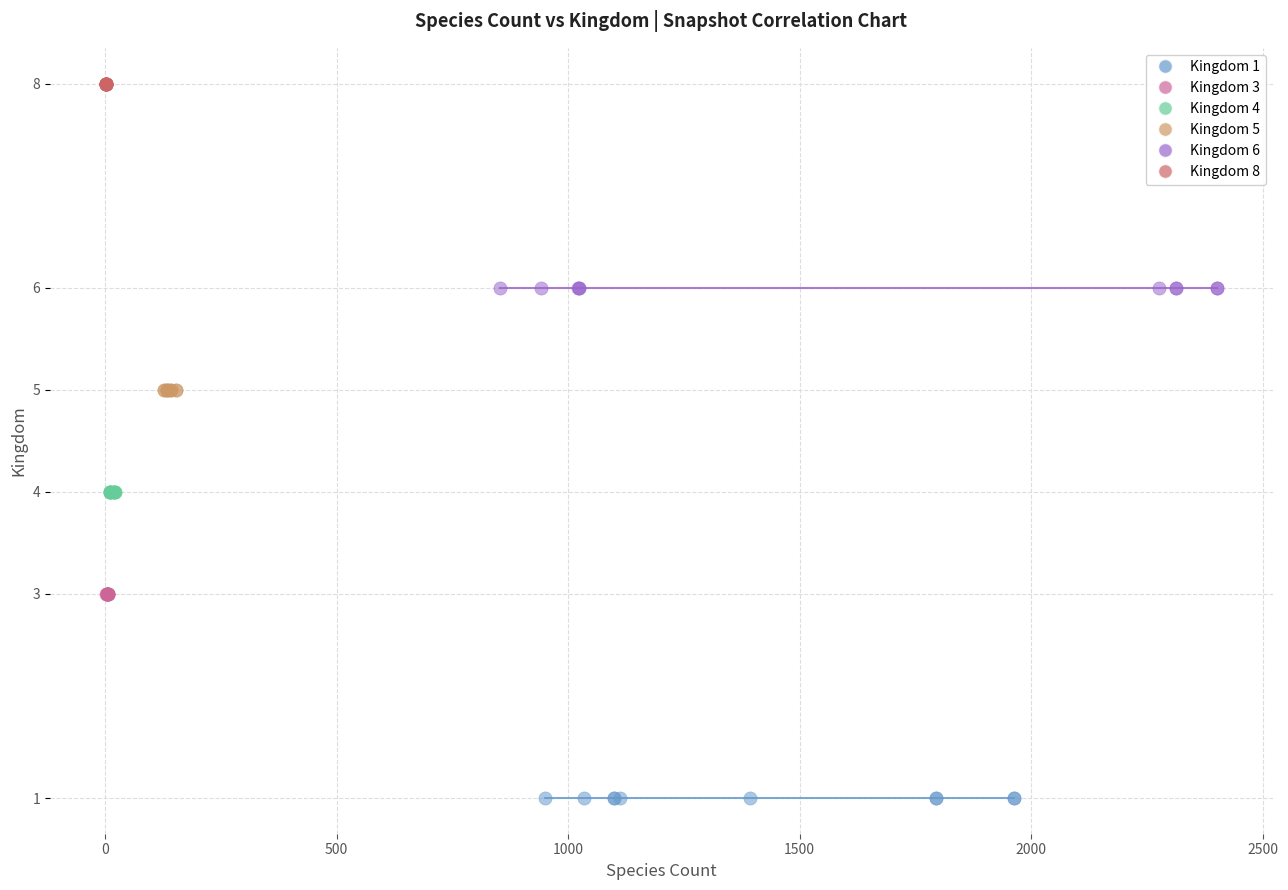

Which series contains the highest Y value?

Kingdom 8